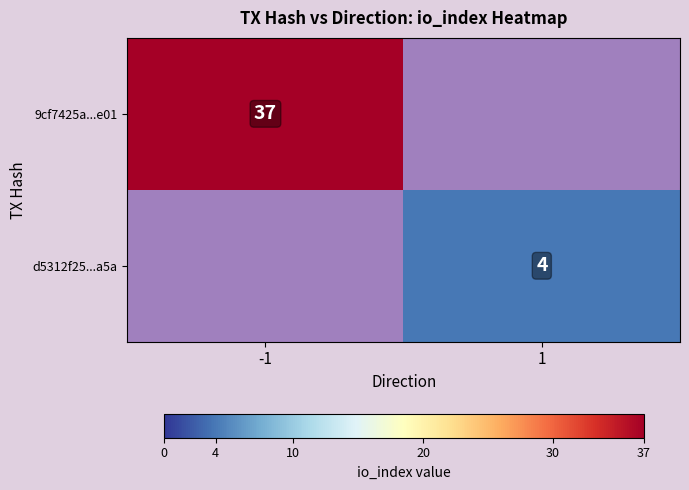

List the series in order of their peak value, lowest first.

d5312f25...a5a, 9cf7425a...e01